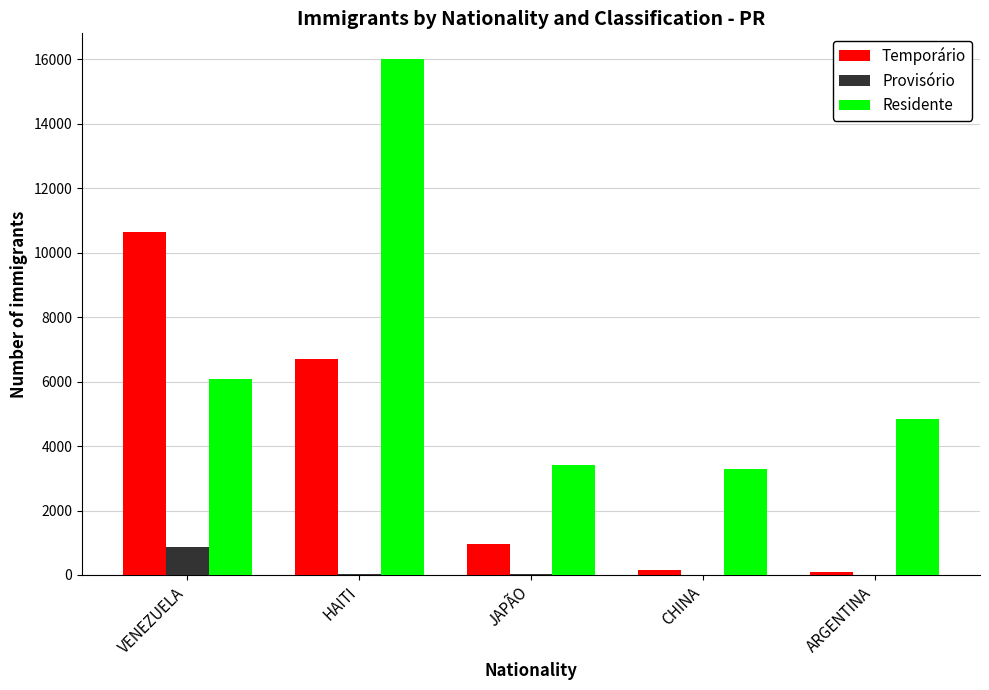

Where does the Temporário series first go above 950?

VENEZUELA